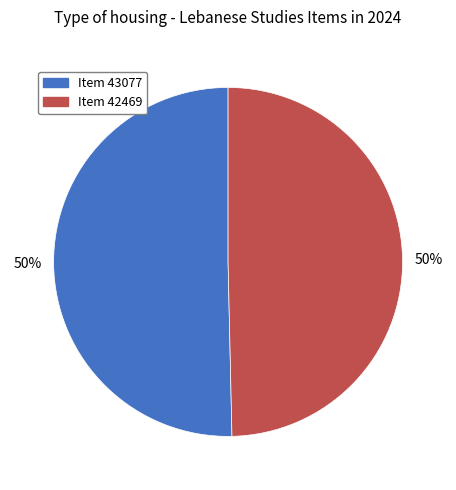

What is the ratio of the value at Item 43077 to the value at Item 42469?

1.0